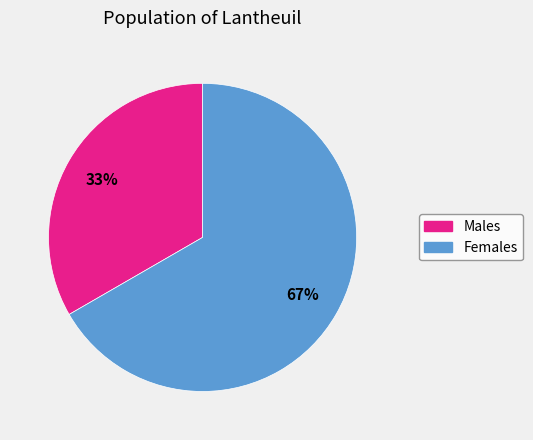

Combined, do Males and Females account for over 50%?

Yes